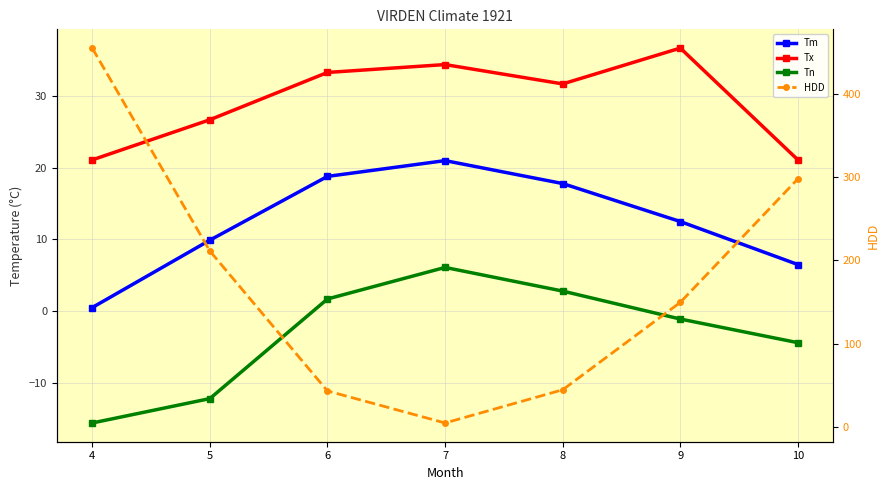

Which series has the widest spread of values?

HDD